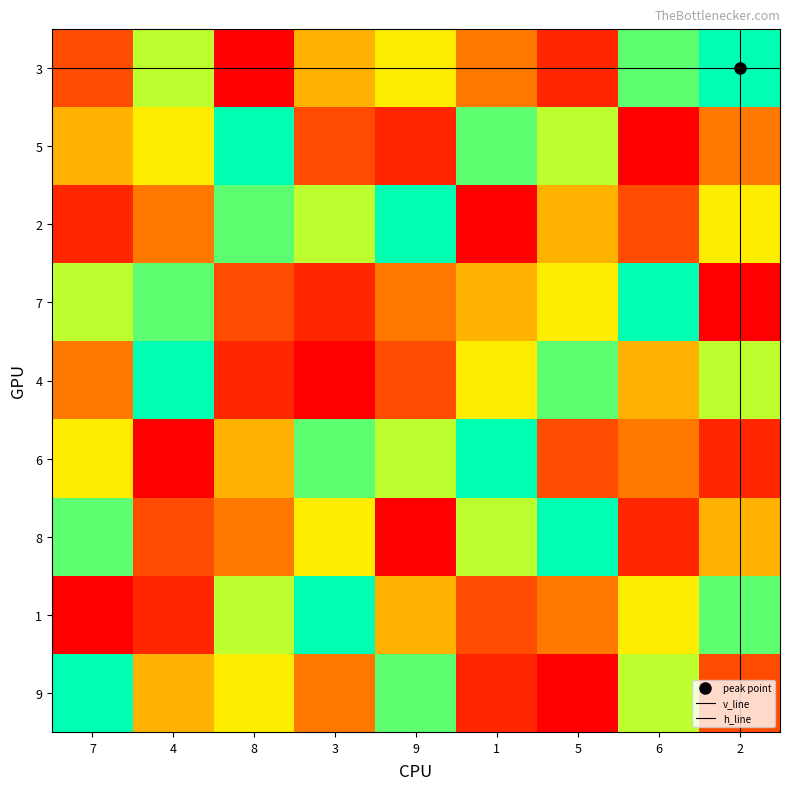

Reading right to left, list all the values displayed in this chart.

3: 9	8	2	4	6	5	1	7	3
5: 4	1	7	8	2	3	9	6	5
2: 6	3	5	1	9	7	8	4	2
7: 1	9	6	5	4	2	3	8	7
4: 7	5	8	6	3	1	2	9	4
6: 2	4	3	9	7	8	5	1	6
8: 5	2	9	7	1	6	4	3	8
1: 8	6	4	3	5	9	7	2	1
9: 3	7	1	2	8	4	6	5	9